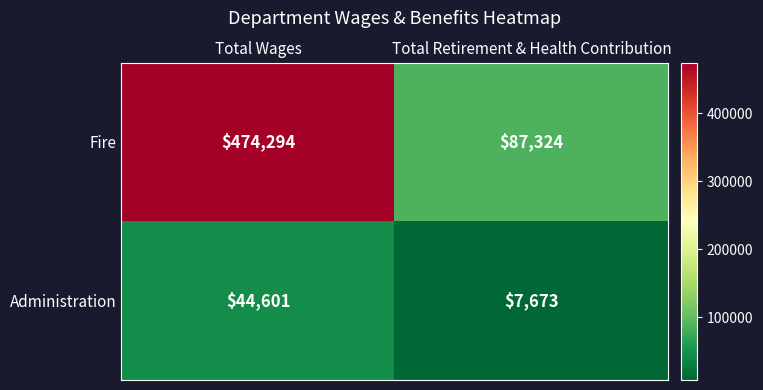

What is the sum of all Administration values?

52274